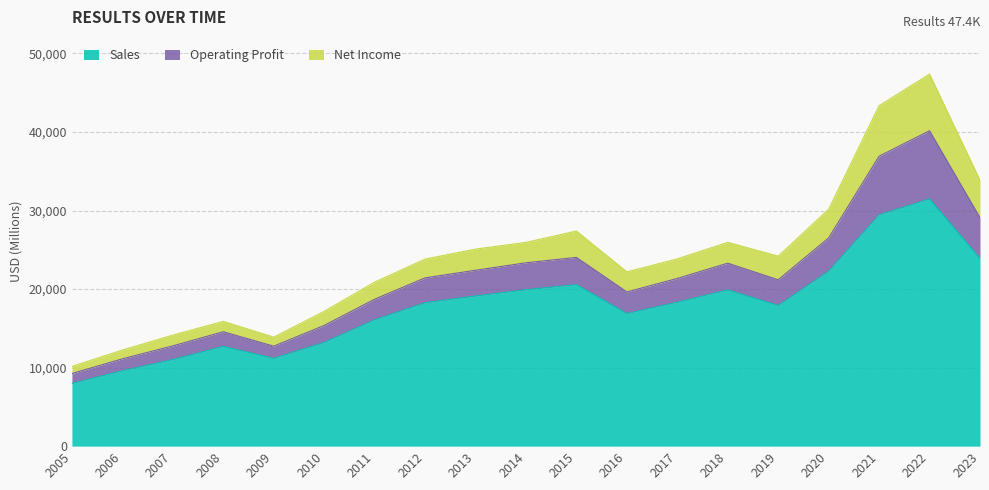

What is the minimum value for Sales?

7985